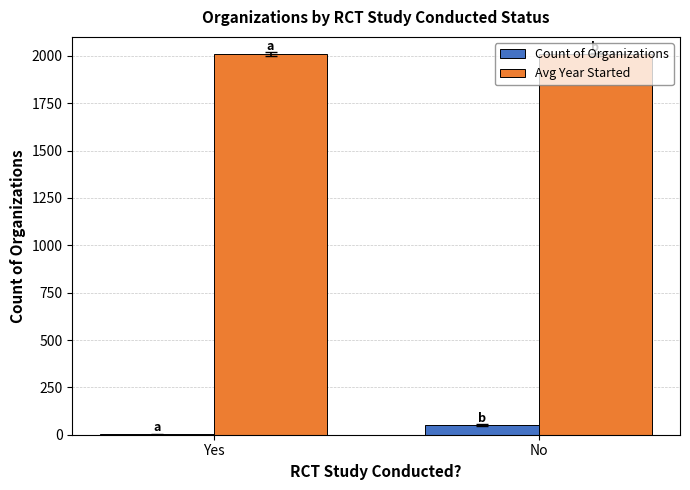

What is the highest value of the Count of Organizations series?

50.0